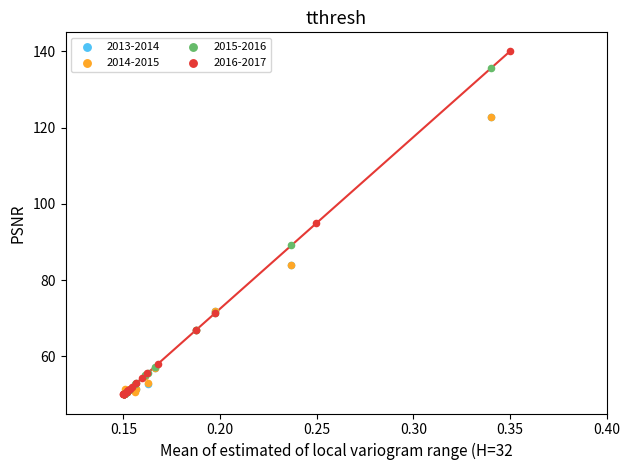

Which series reaches the maximum Y coordinate?

2016-2017